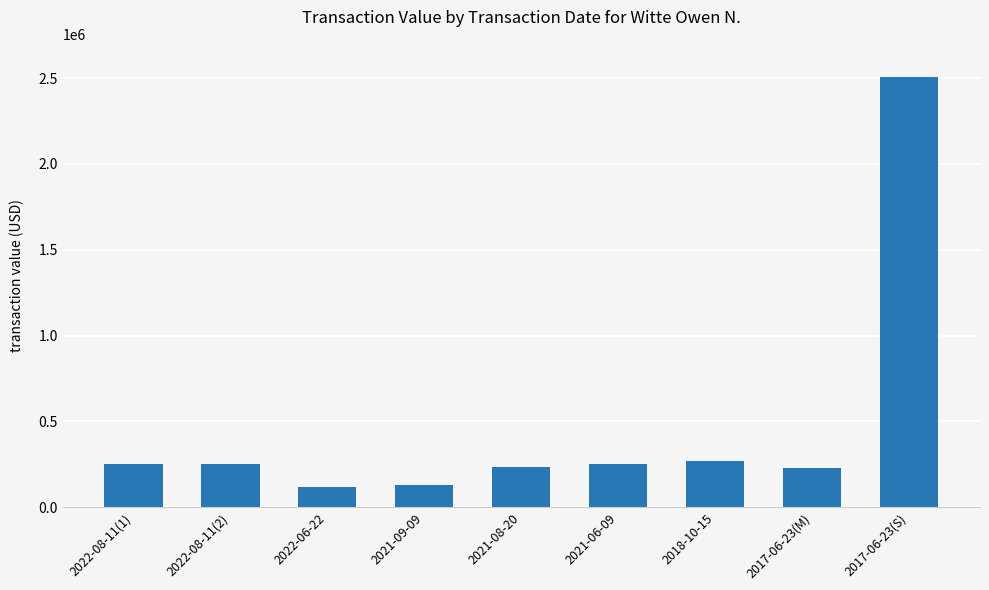

What value does the data have at 2021-09-09, to the nearest 50?

127700